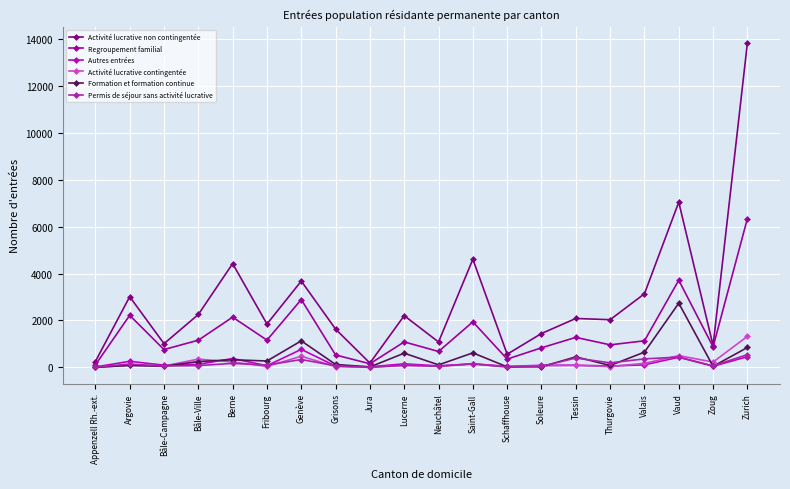

What position from the right is Zurich?

1